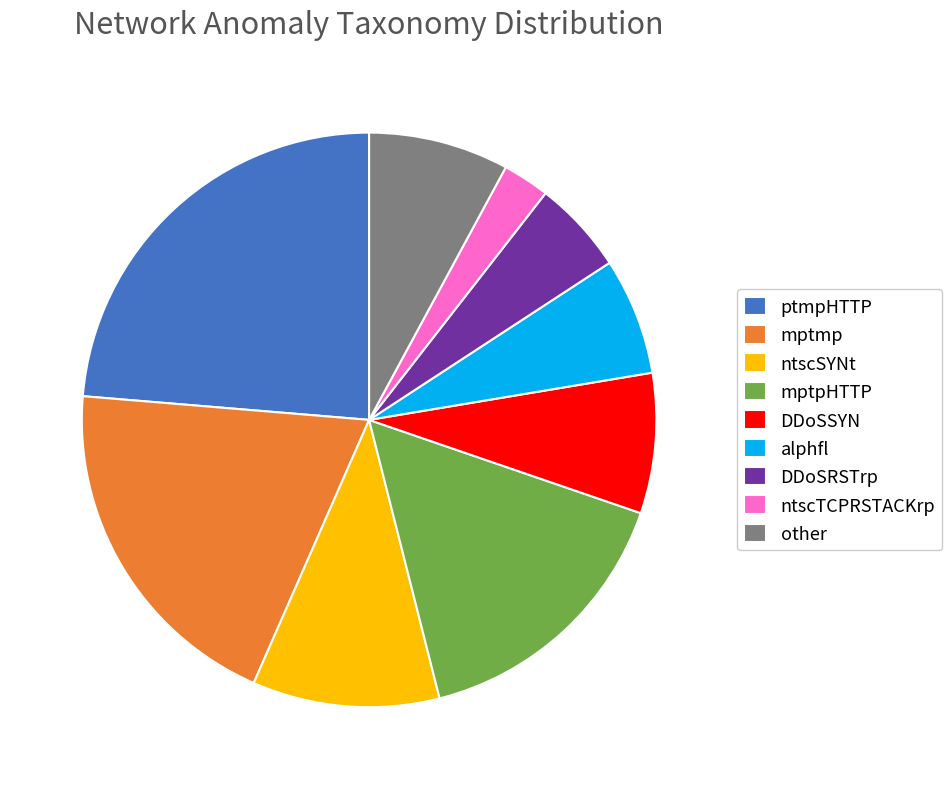

Is the sum of DDoSRSTrp and other greater than half?

No